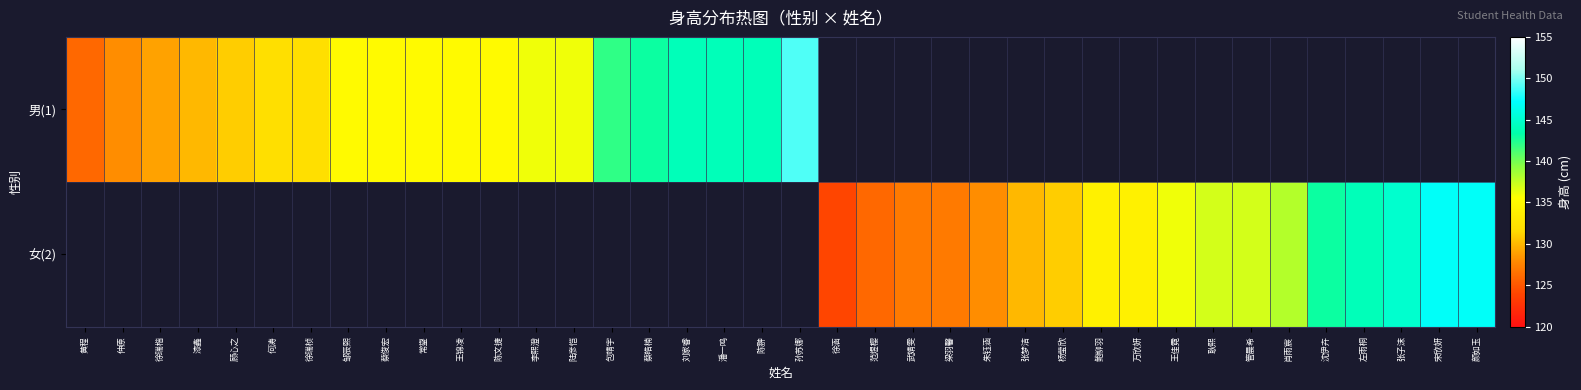

What is the maximum value shown in the chart?

149.0